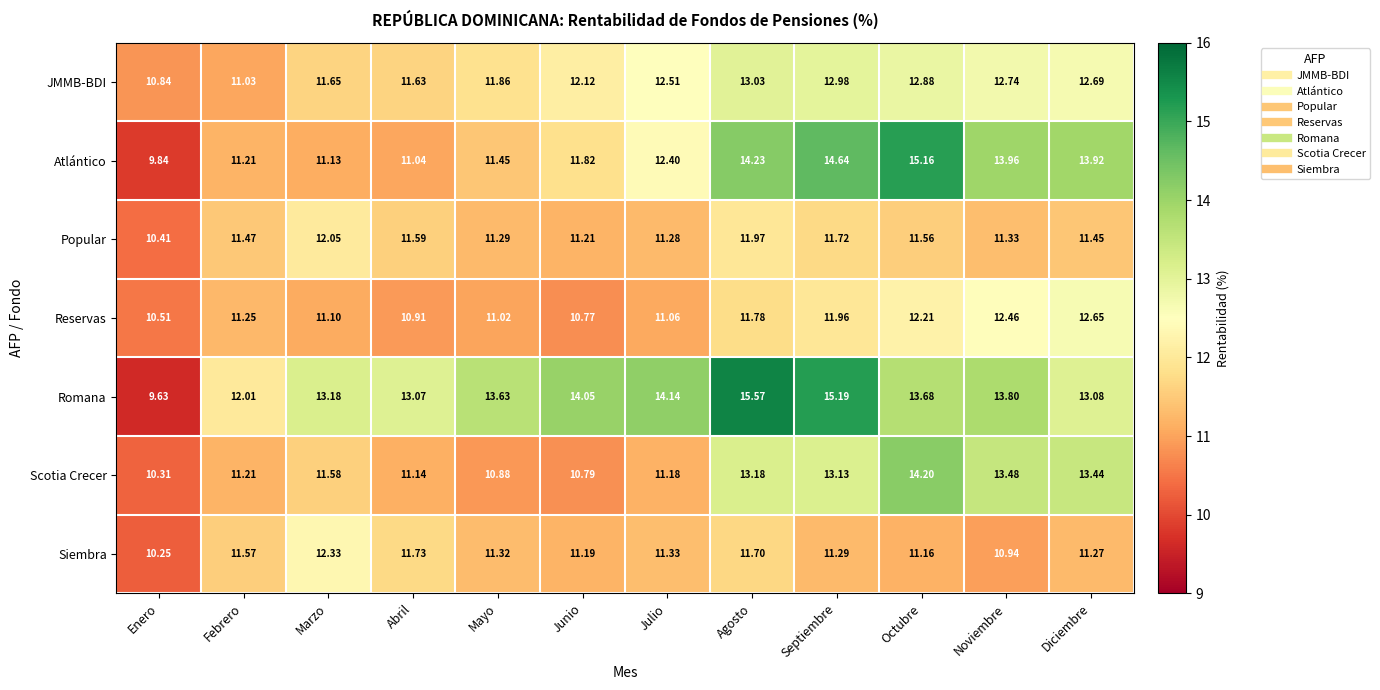

How many data points does each series have?

12